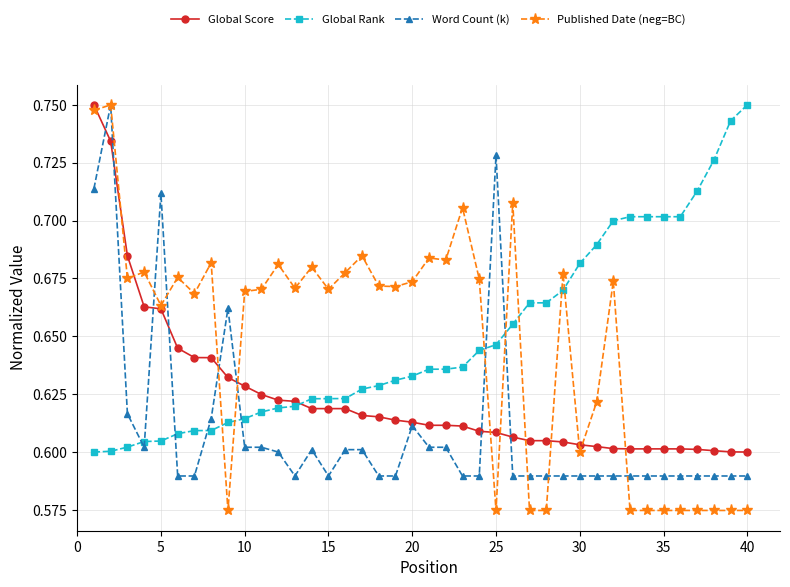

After their last crossing, which series has the higher values: Global Score or Global Rank?

Global Rank